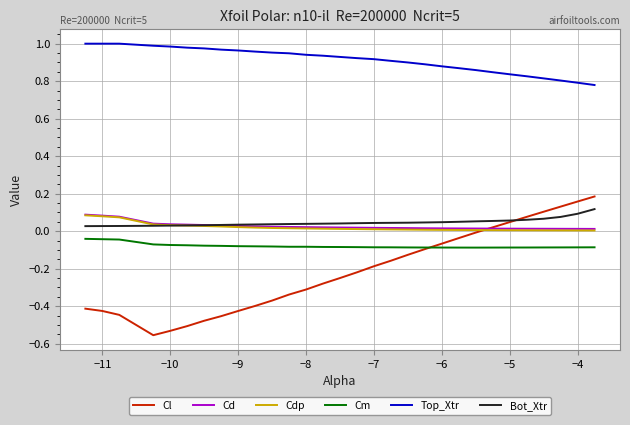

Which series has the largest range (max minus min)?

Cl